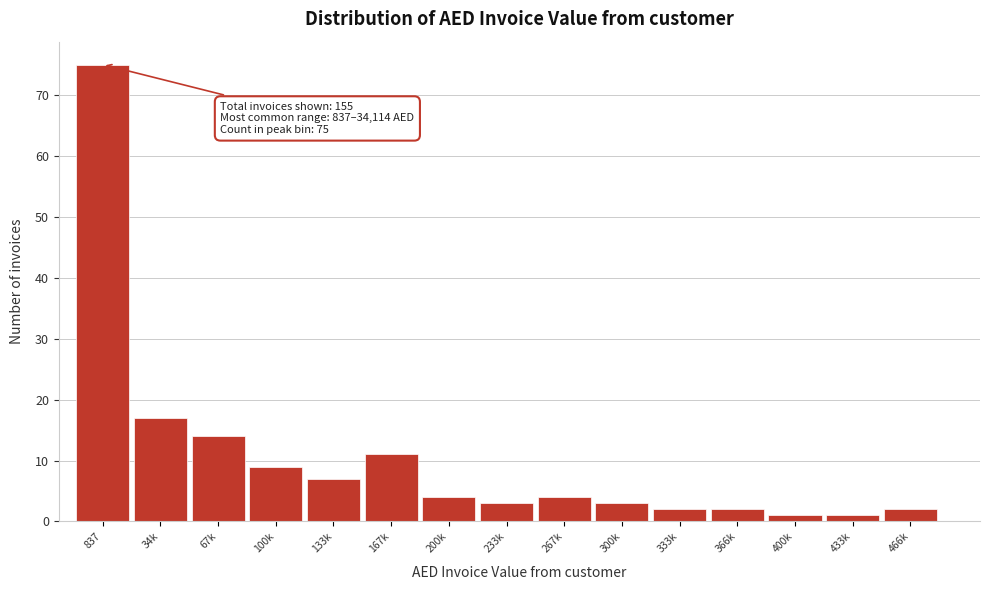

Reading left to right, what are all the values shown in this chart?

75	17	14	9	7	11	4	3	4	3	2	2	1	1	2